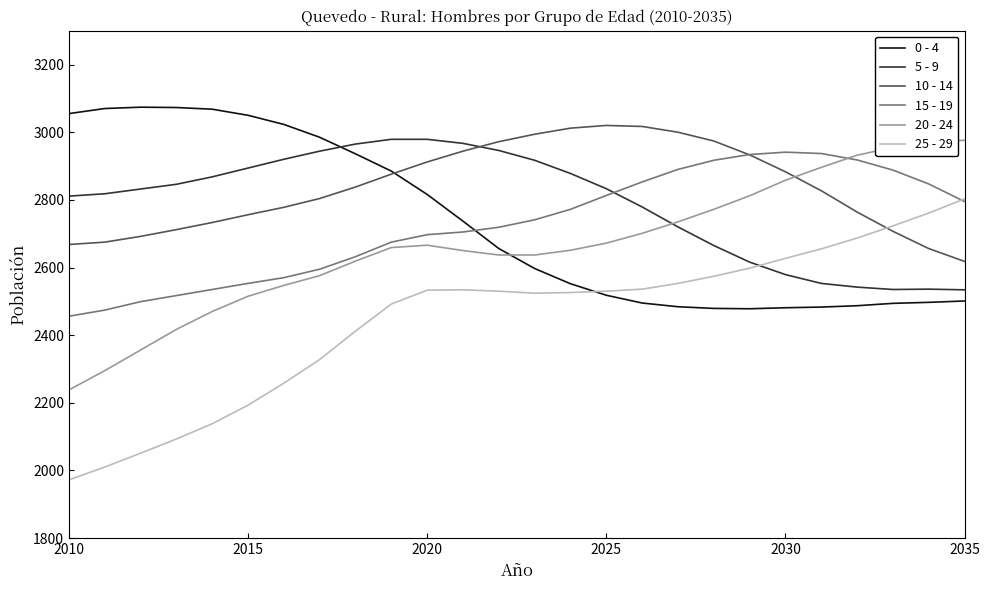

At how many categories does at least one series exceed 2882?

26